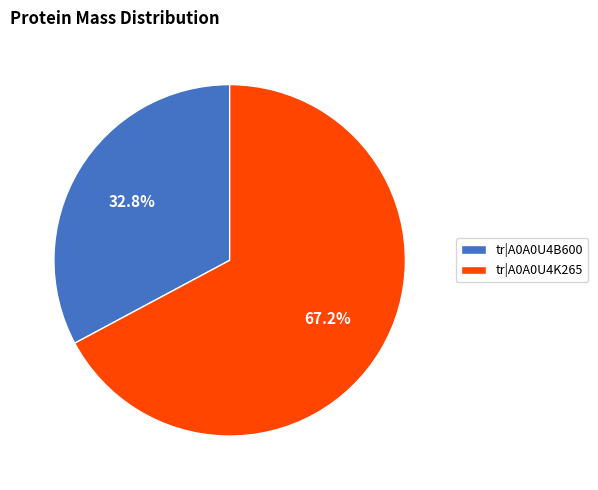

How much of the chart is everything except tr|A0A0U4K265?

32.8%